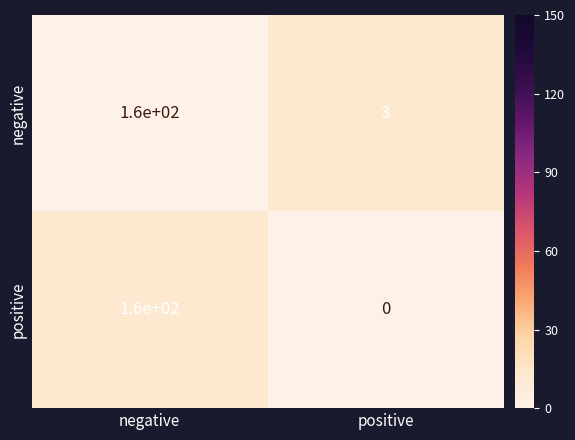

At which category is the sum across all series the highest?

negative